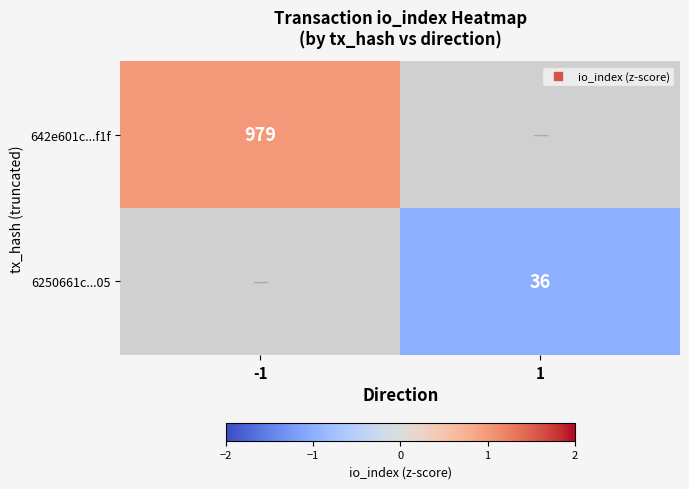

True or false: 6250661c...05 has a value of -1.5 at 1.

False